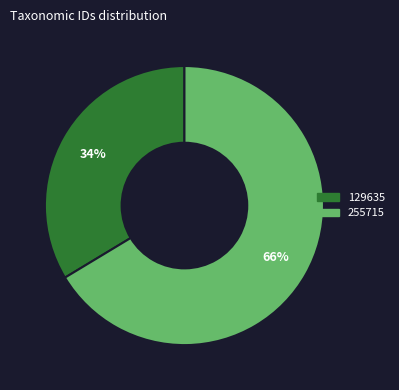

Which slice is the largest?

255715